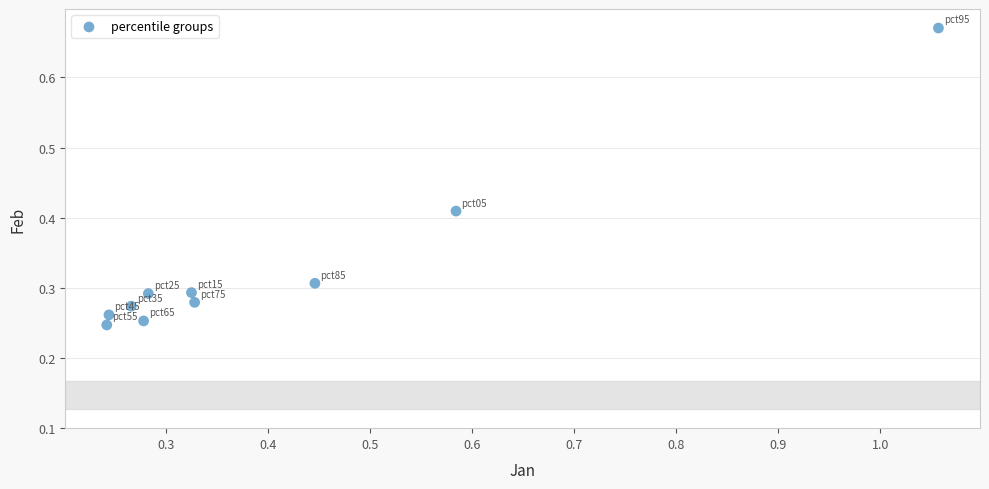

What is the range of X values (max minus min)?

0.8